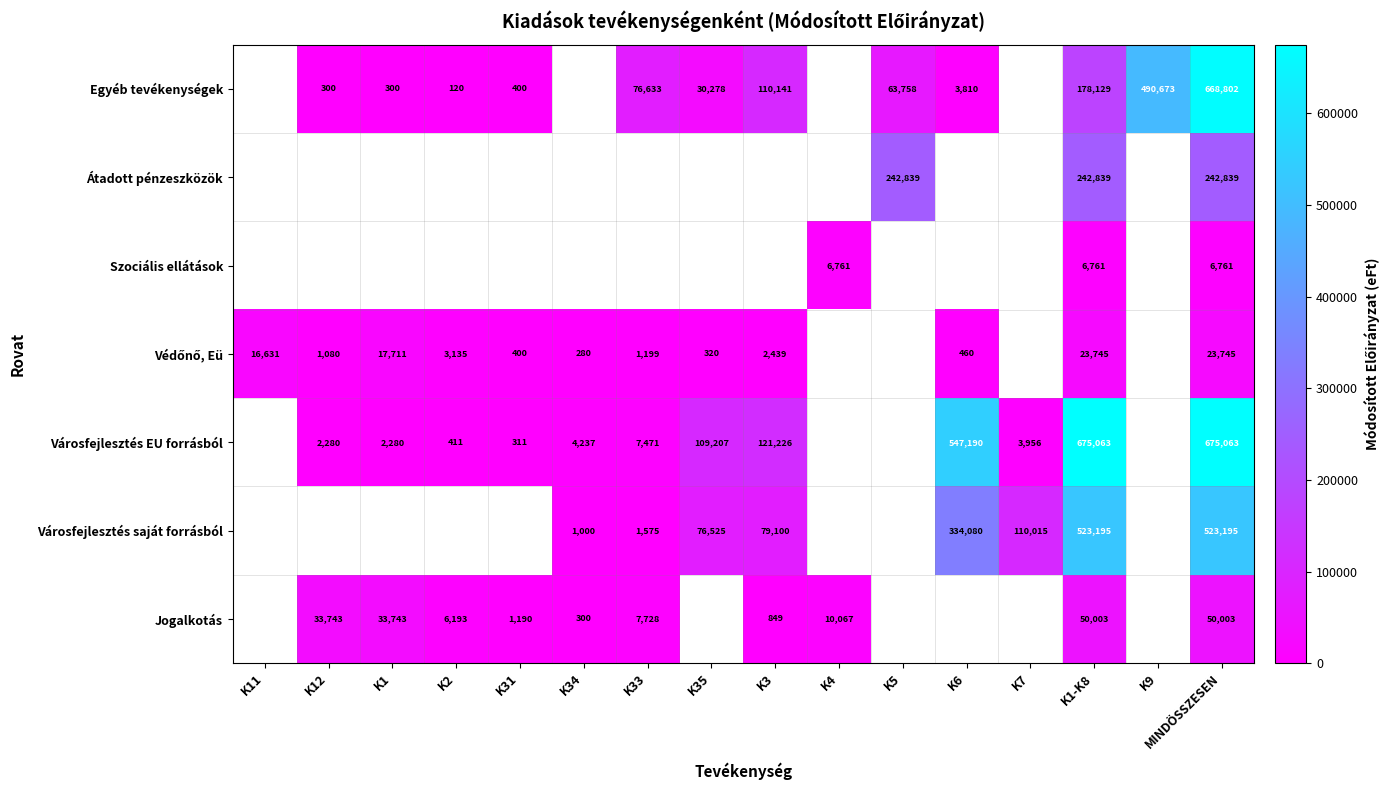

The value of Városfejlesztés EU forrásból at K2 is 566.3. True or false?

False